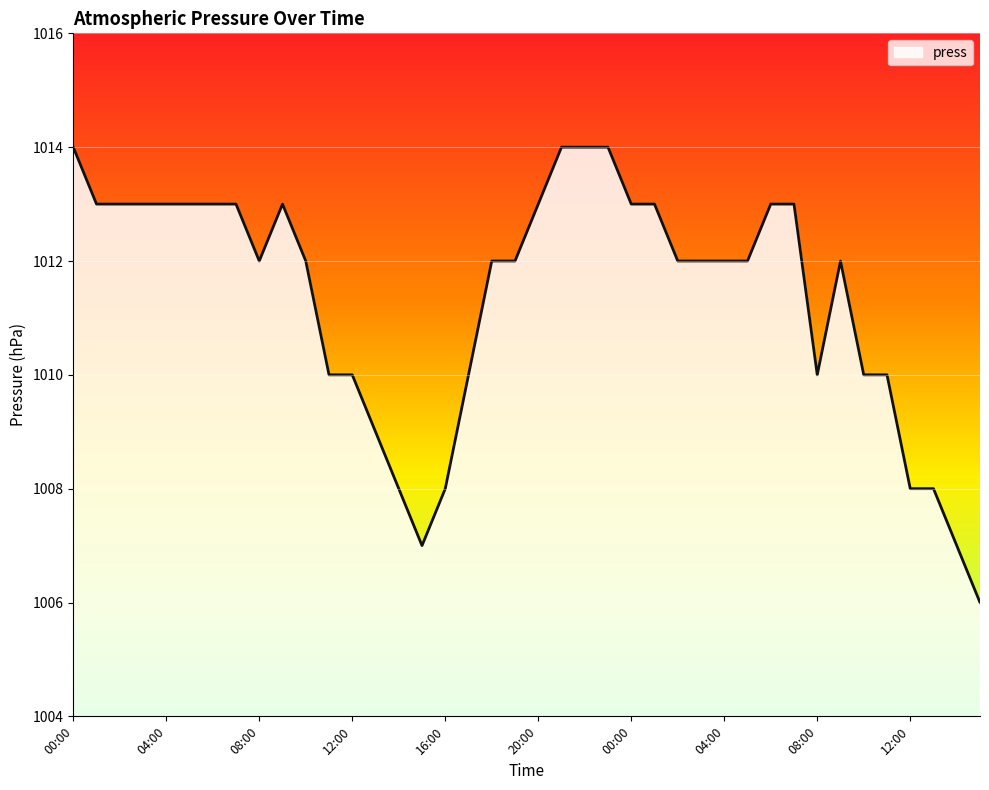

What is the minimum value shown in the chart?

1006